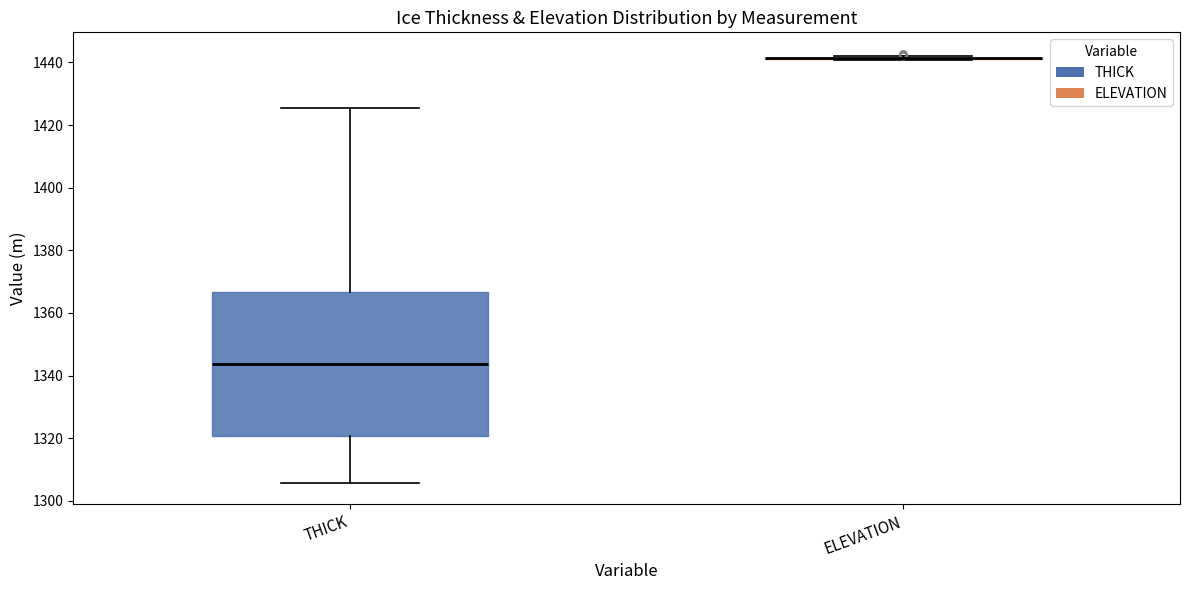

Reading left to right, read every box against the y-axis: the position of its median line, the range the box covers, and the ends of its whiskers. The values are not printed on the chart, so give them approximately, as read against the axis.

THICK: median 1344, box 1320 to 1366, whiskers 1306 to 1426
ELEVATION: box collapsed to a line at 1442, whiskers 1440 to 1442